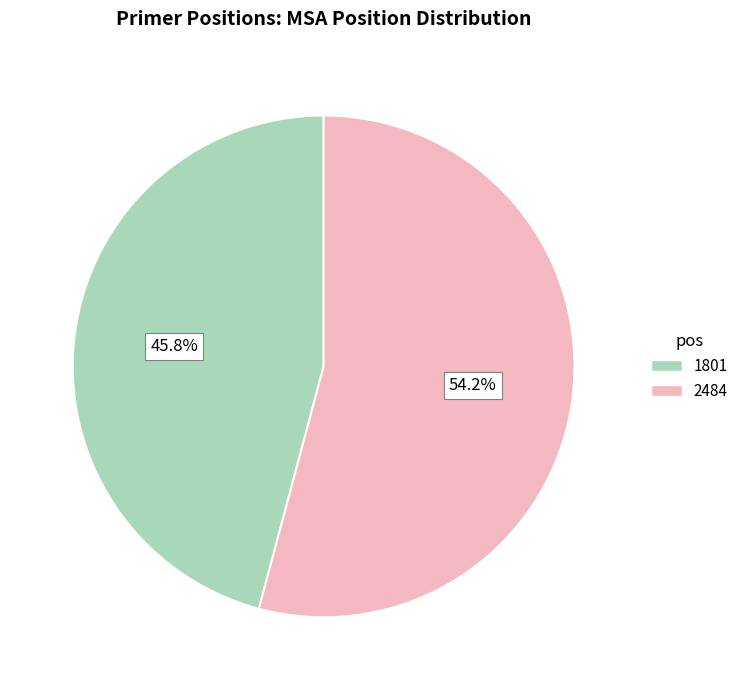

The 1801 slice represents 46% of the pie. True or false?

True